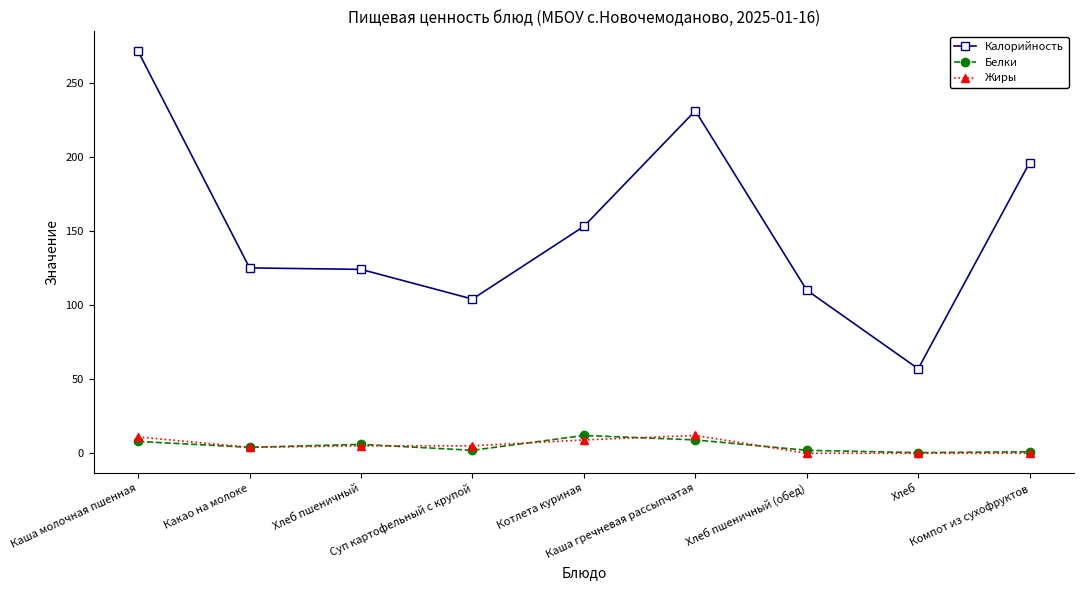

At which category is the sum across all series the highest?

Каша молочная пшенная